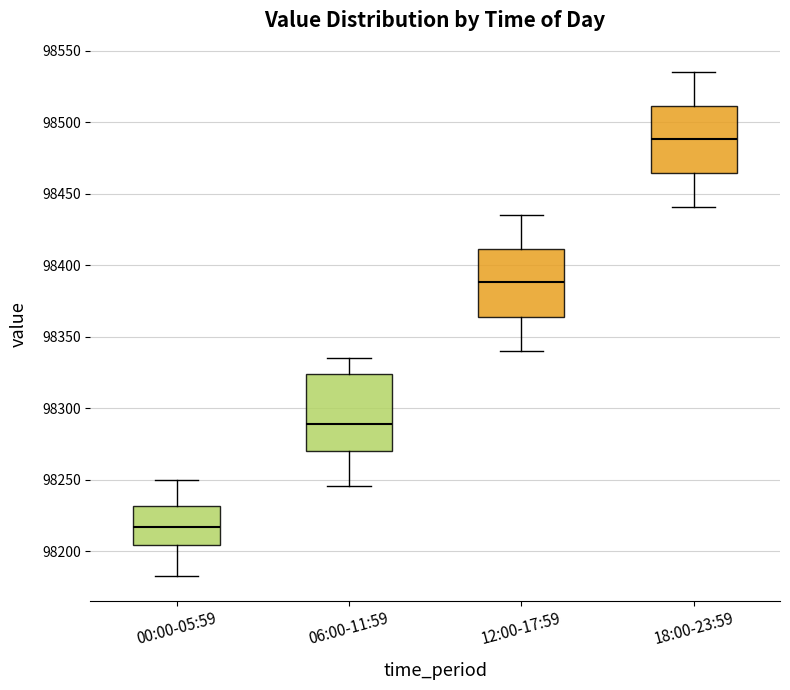

Where is the lower edge of the box for 12:00-17:59 on the y-axis? The values are not printed on the chart, so give them approximately, as read against the axis.

98365